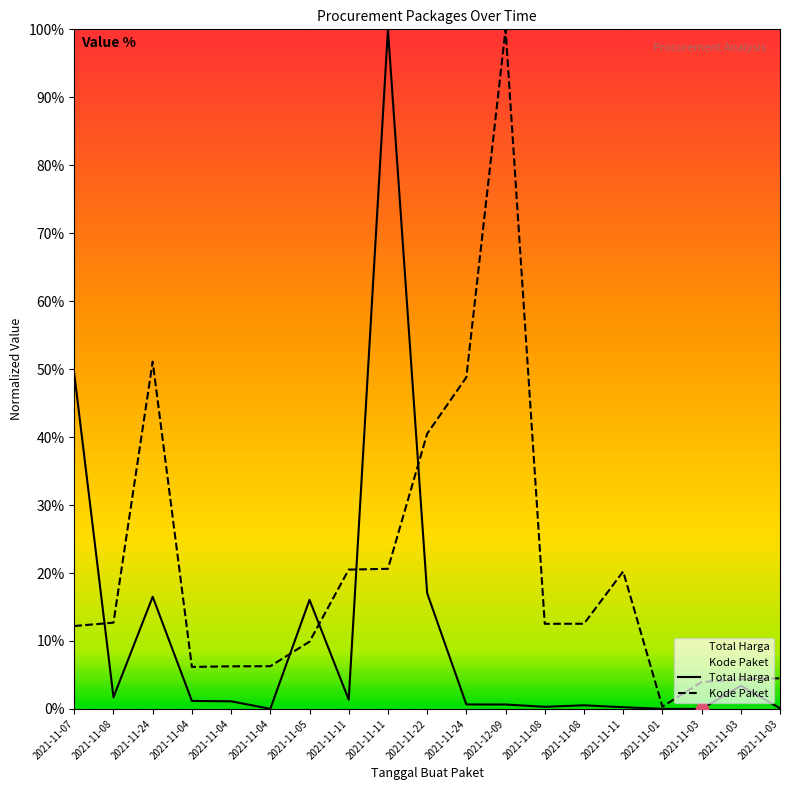

What are all the series names shown in the legend?

Total Harga, Kode Paket